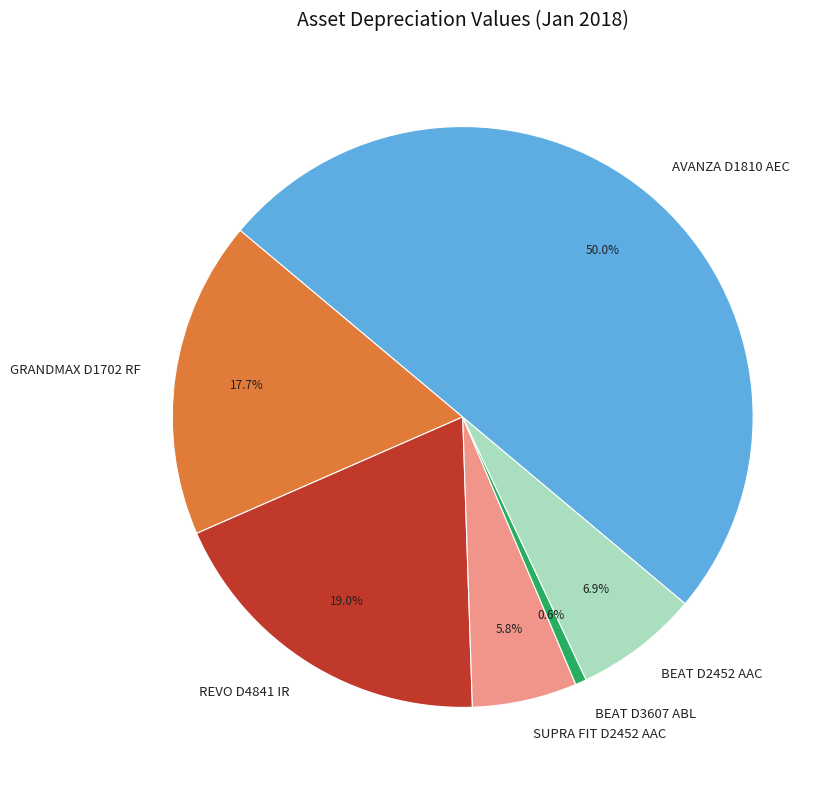

How many slices are in this pie chart?

6